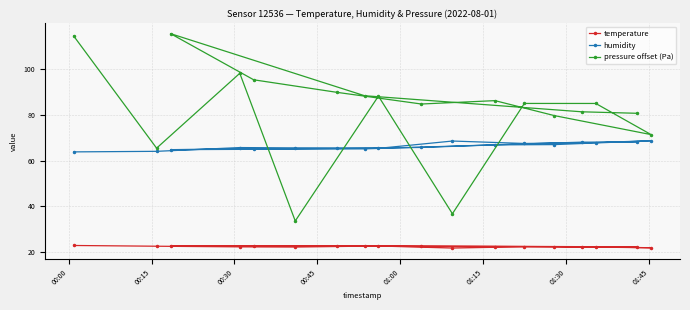

Count the number of categories in the chart.

18